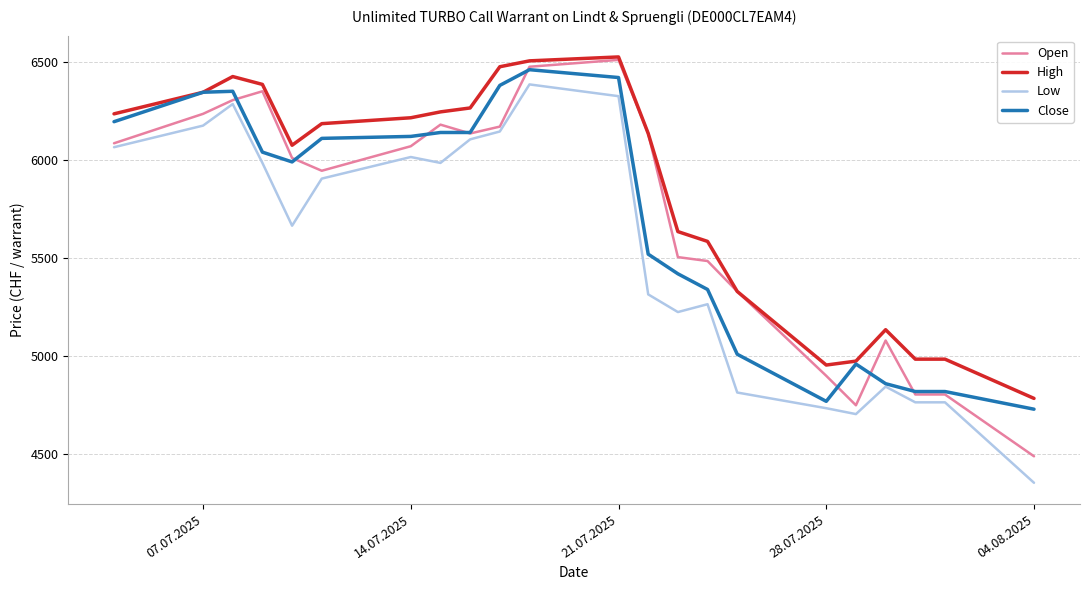

What is the average value of the High series?

5836